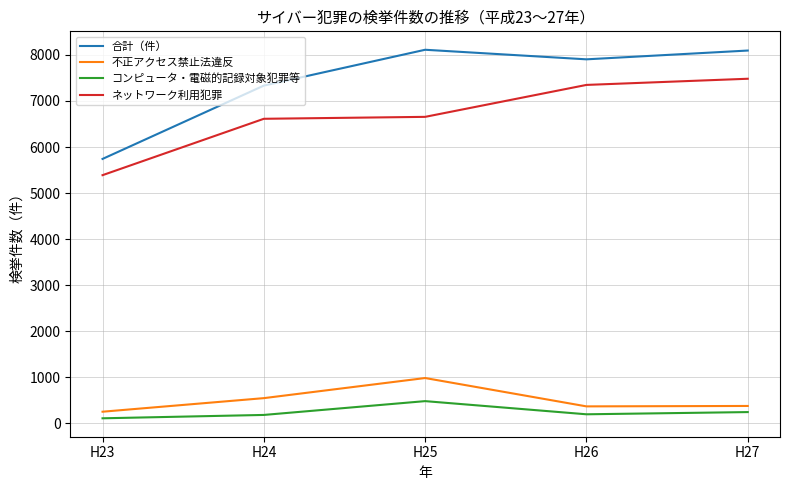

True or false: コンピュータ・電磁的記録対象犯罪等 and ネットワーク利用犯罪 cross at least once.

False